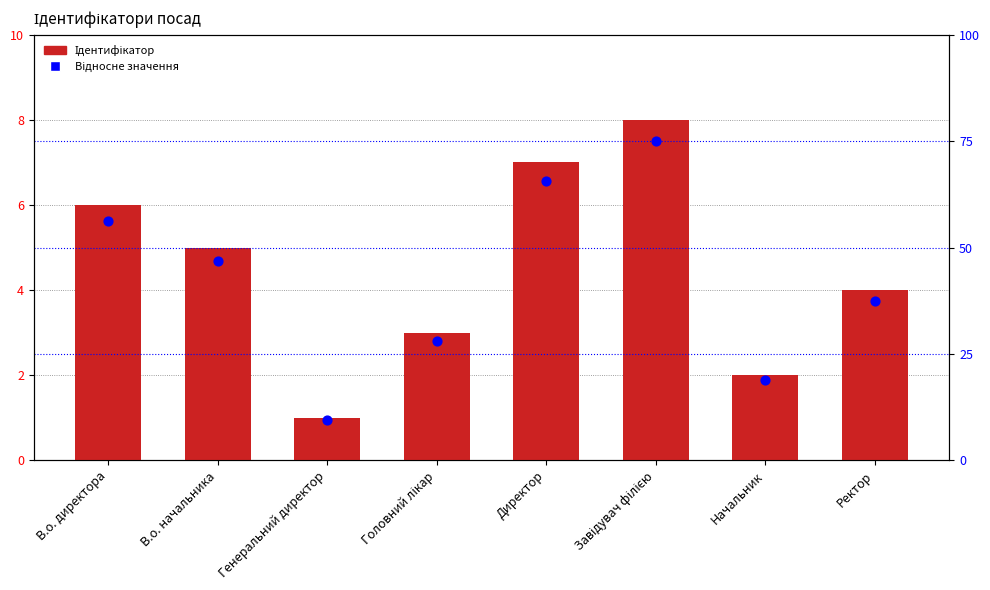

Which series has the largest total across all categories?

Відносне значення